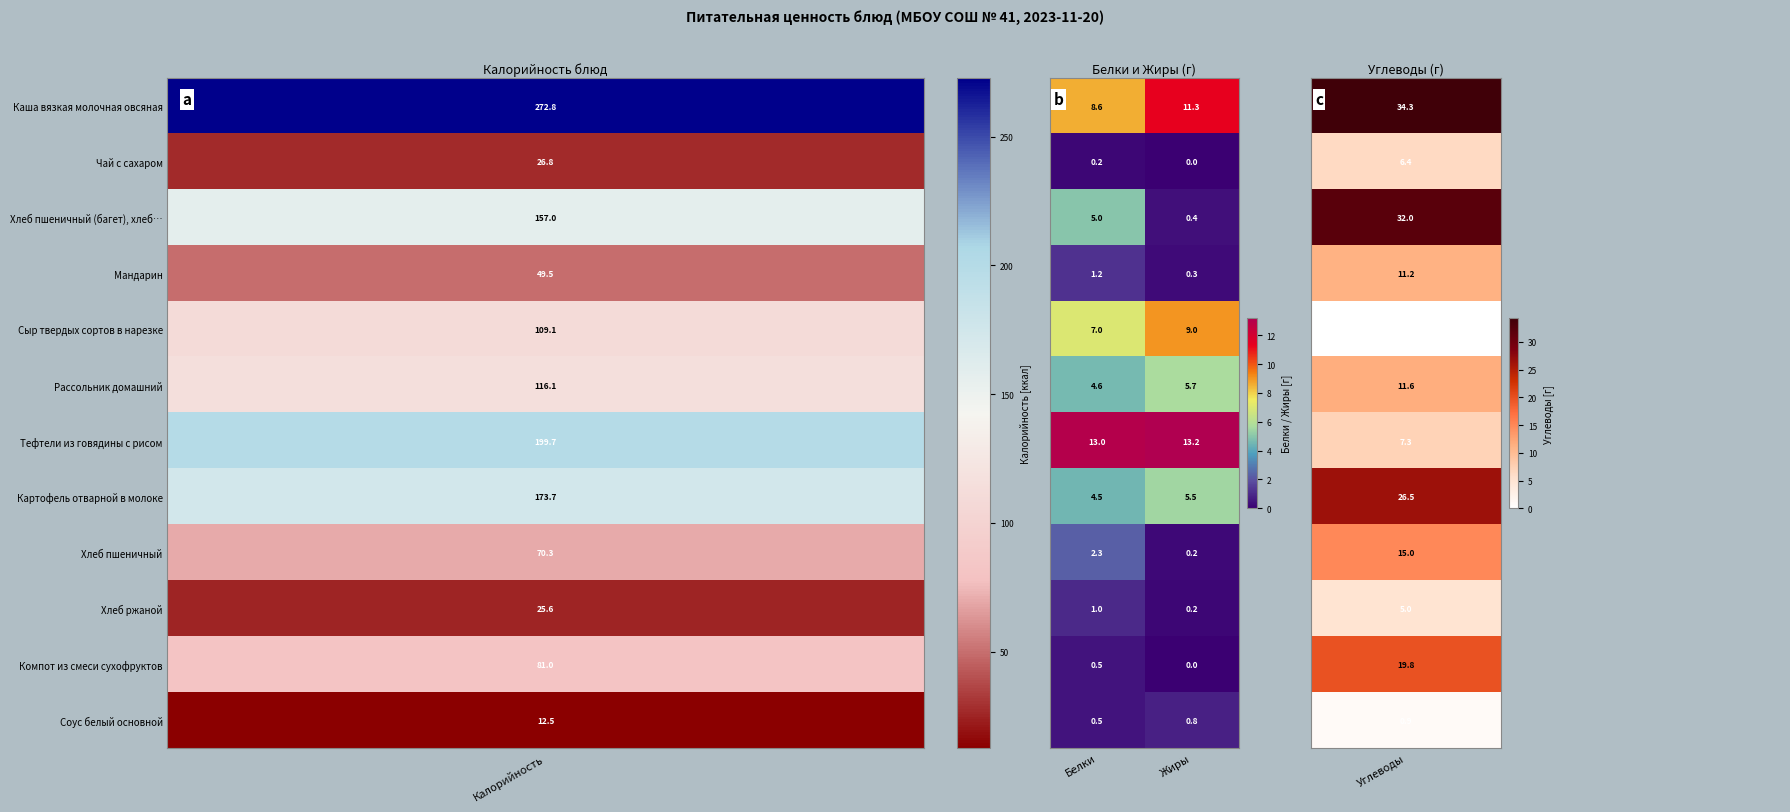

What is the spread (max minus min) of values at Жиры?

13.2